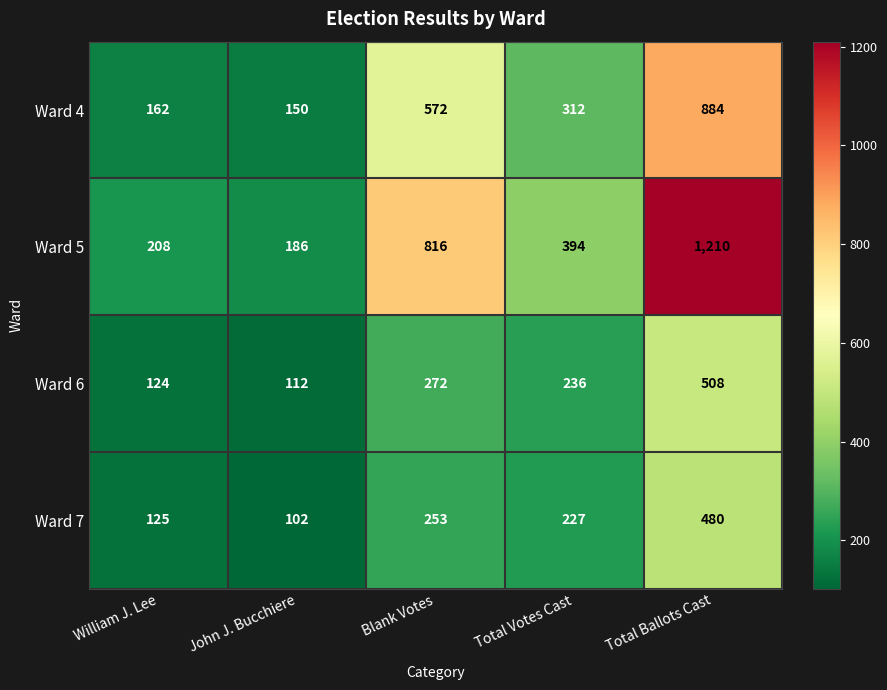

Where does the Ward 7 series first go above 227?

Blank Votes